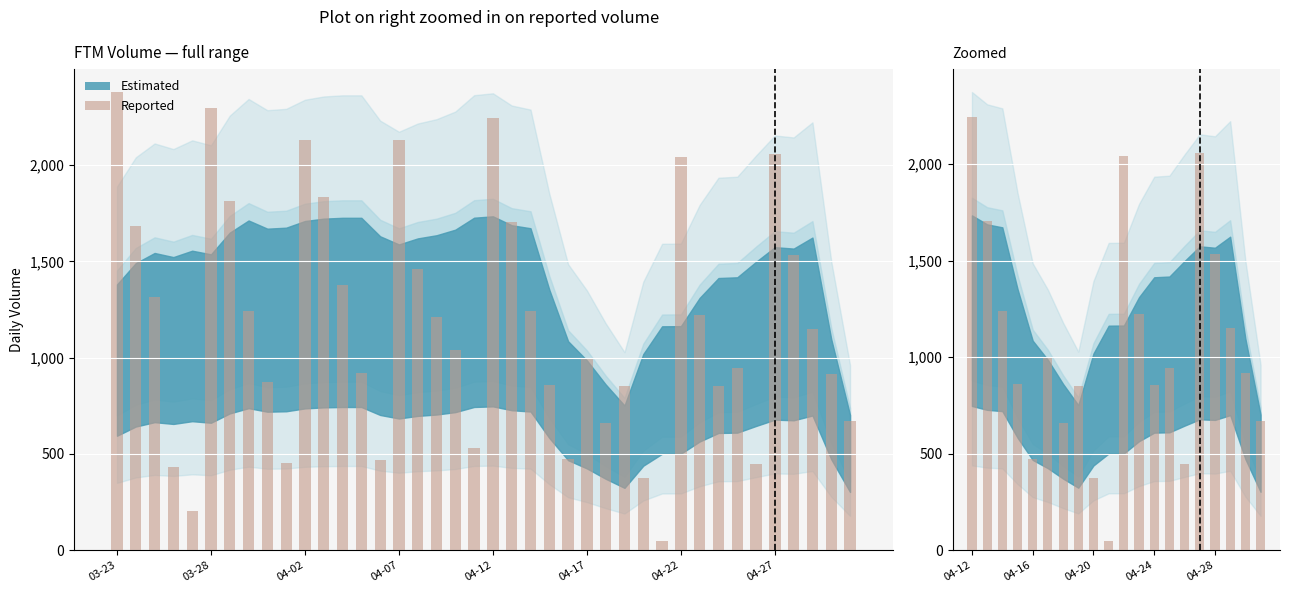

What position from the left is 04-20?

9